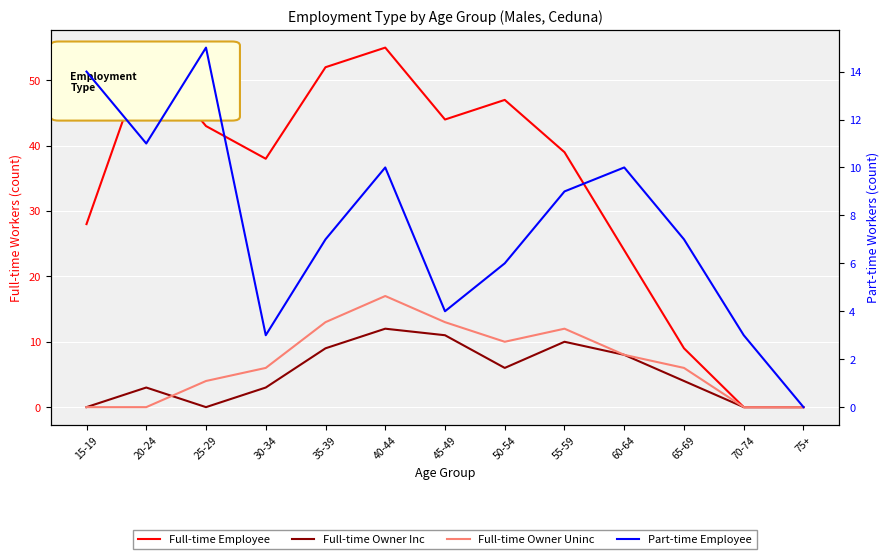

Is it true that Part-time Employee equals 14 at 60-64?

False